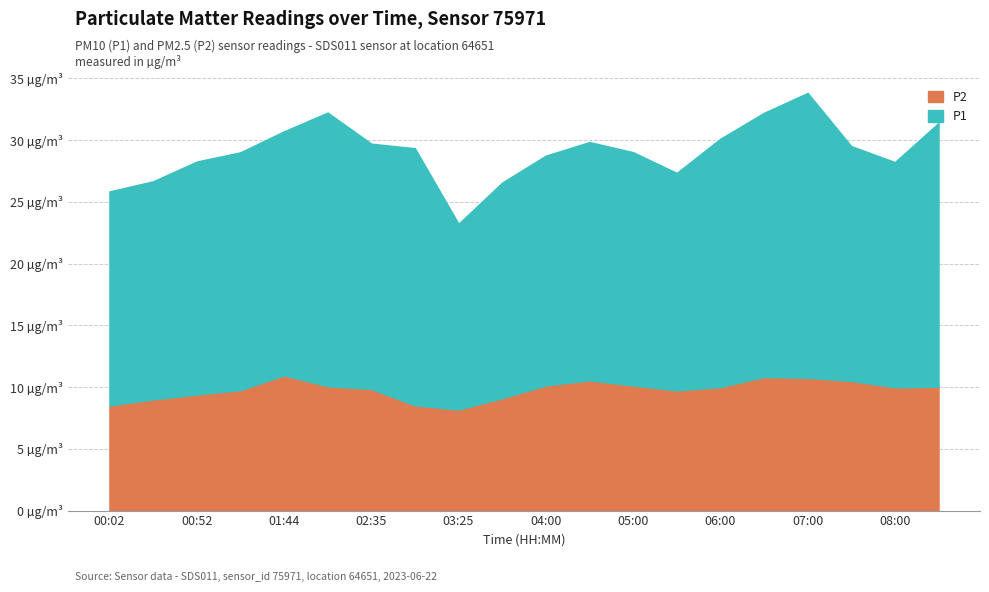

True or false: P2 and P1 cross at least once.

False